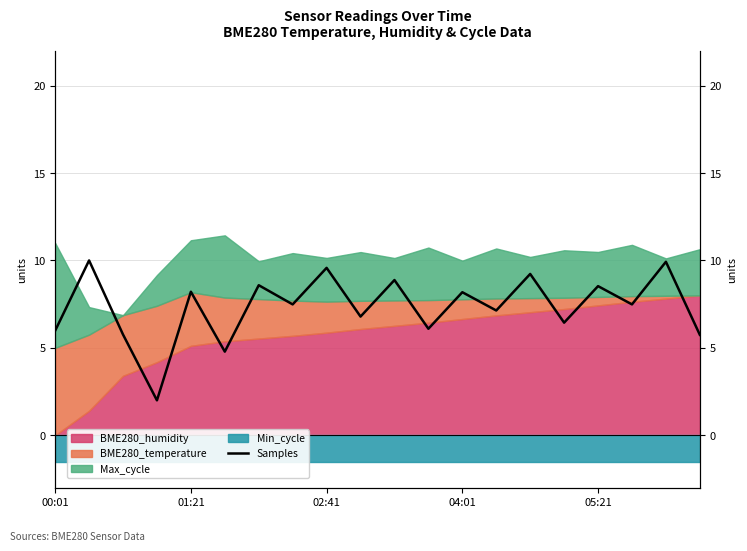

What is the value of the 17th point from the left?

8.5